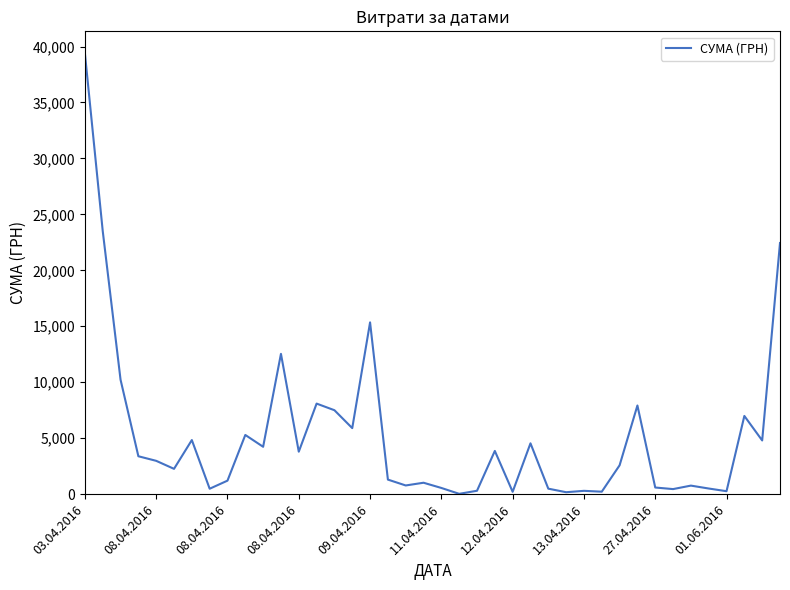

What is the sum of all values?

212082.8